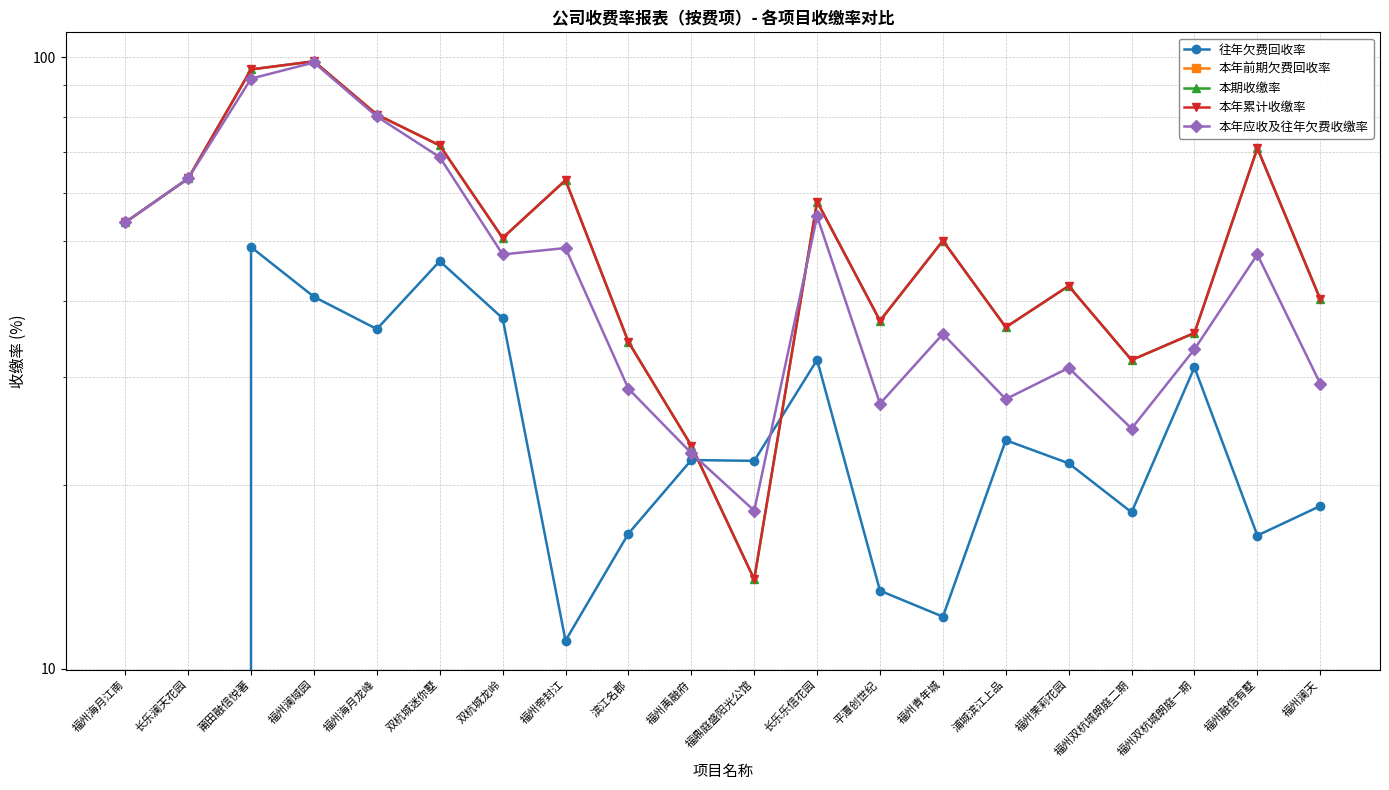

Is it true that 往年欠费回收率 equals 35.9 at 福州海月龙峰?

True